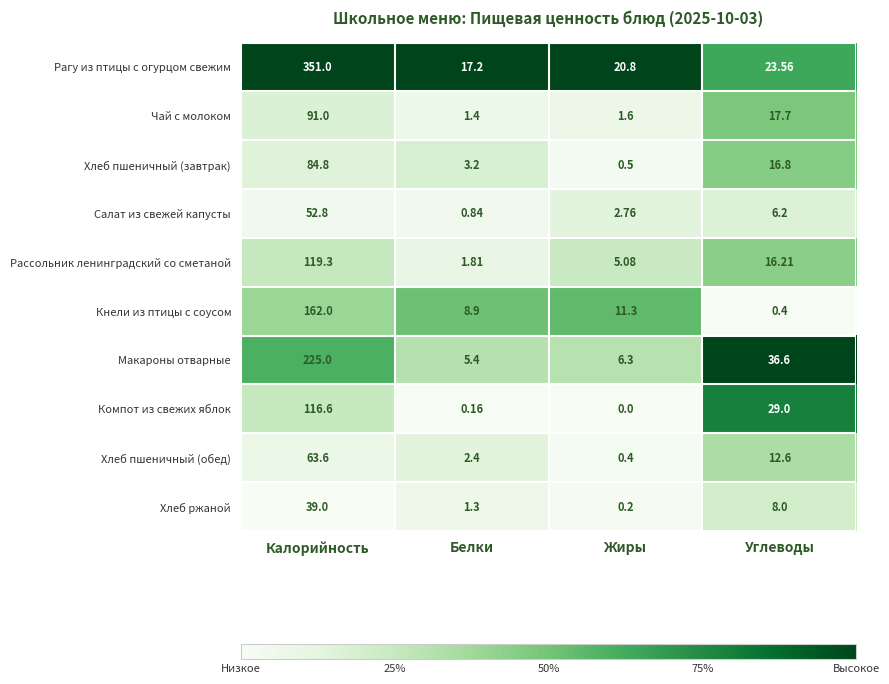

Which label corresponds to the largest value in the chart?

Калорийность